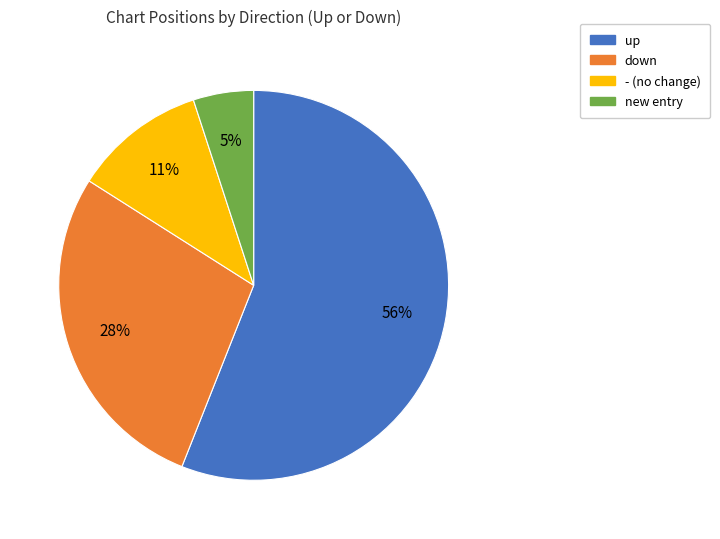

What percentage is the down slice, to the nearest percent?

28%